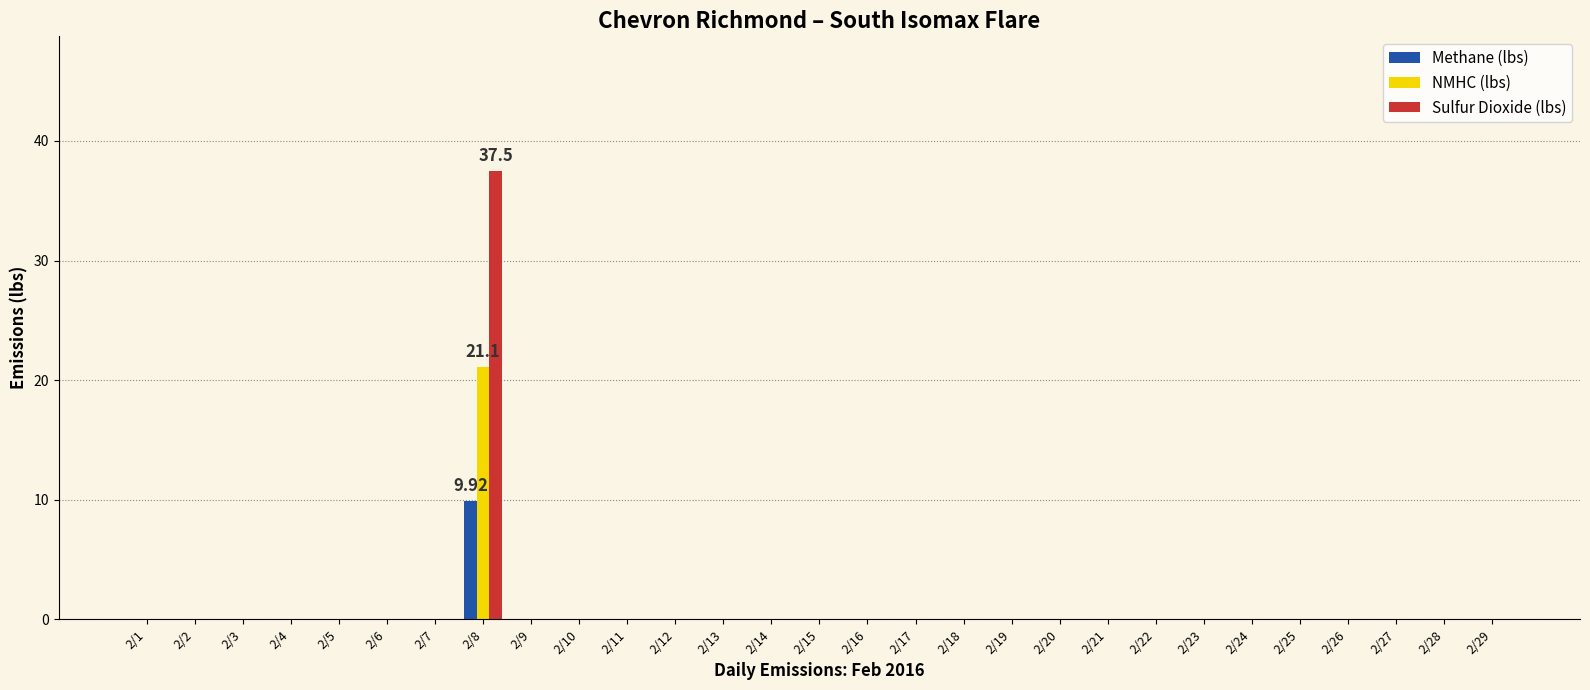

Which label corresponds to the largest value in the chart?

2/8